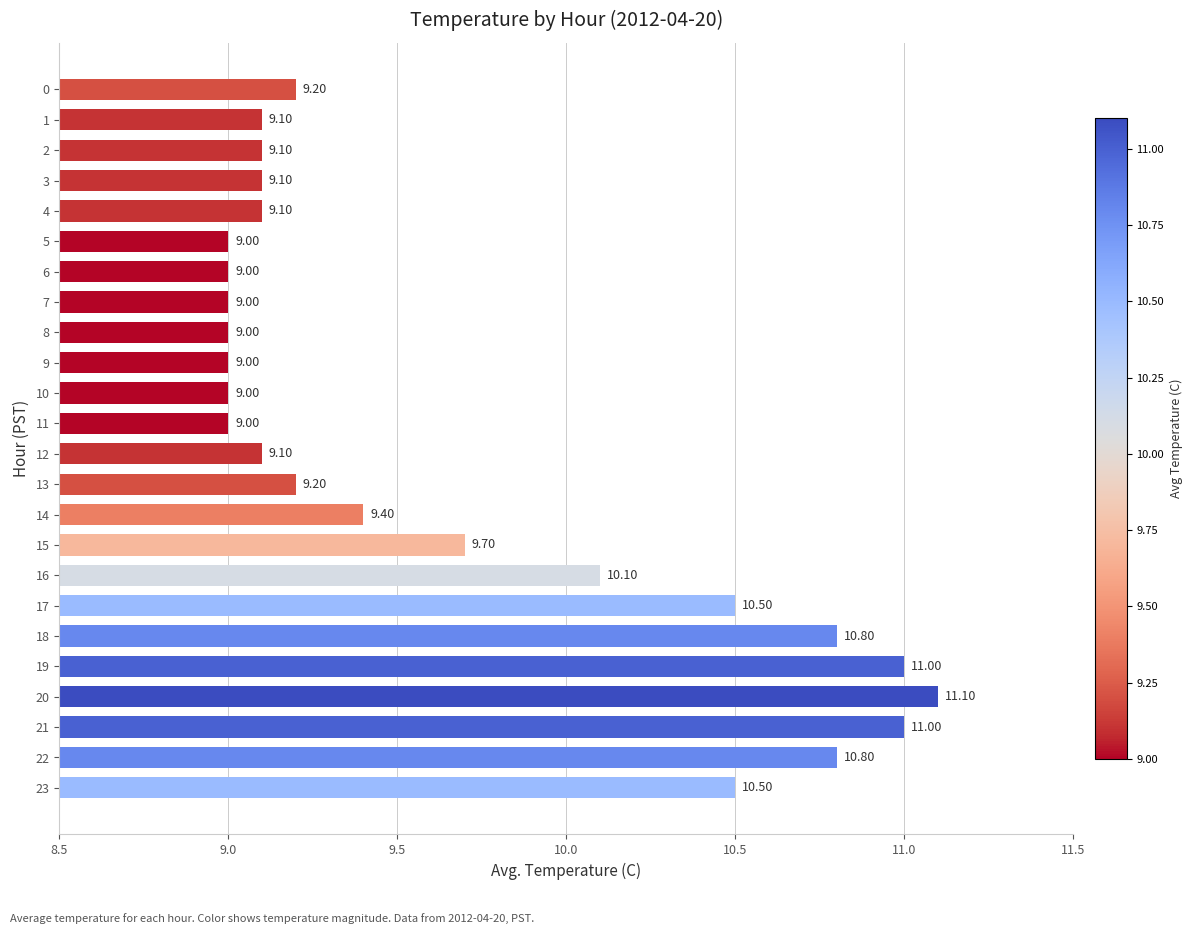

What is the ratio of the value at 9 to the value at 20?

0.8